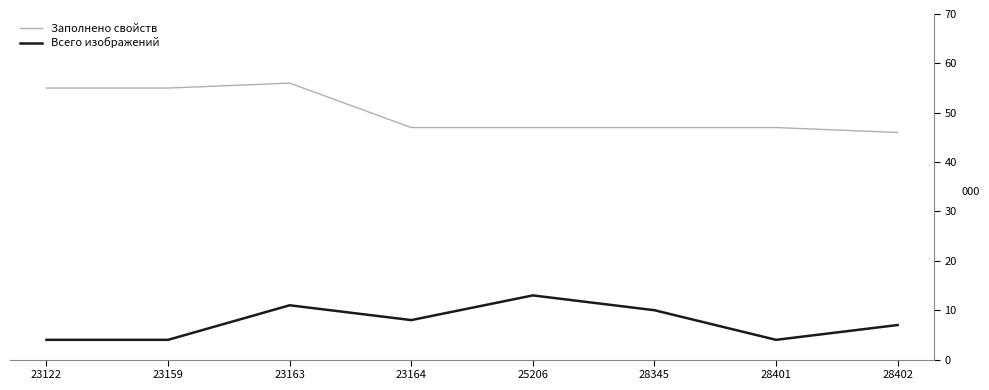

Between 25206 and 28401, which series saw the biggest shift?

Всего изображений